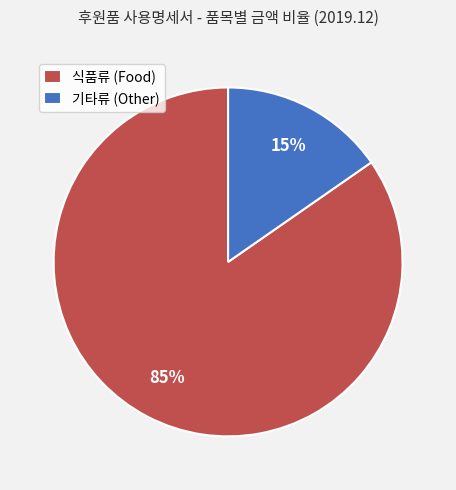

To the nearest percent, what is the combined percentage of 식품류 (Food) and 기타류 (Other)?

100%